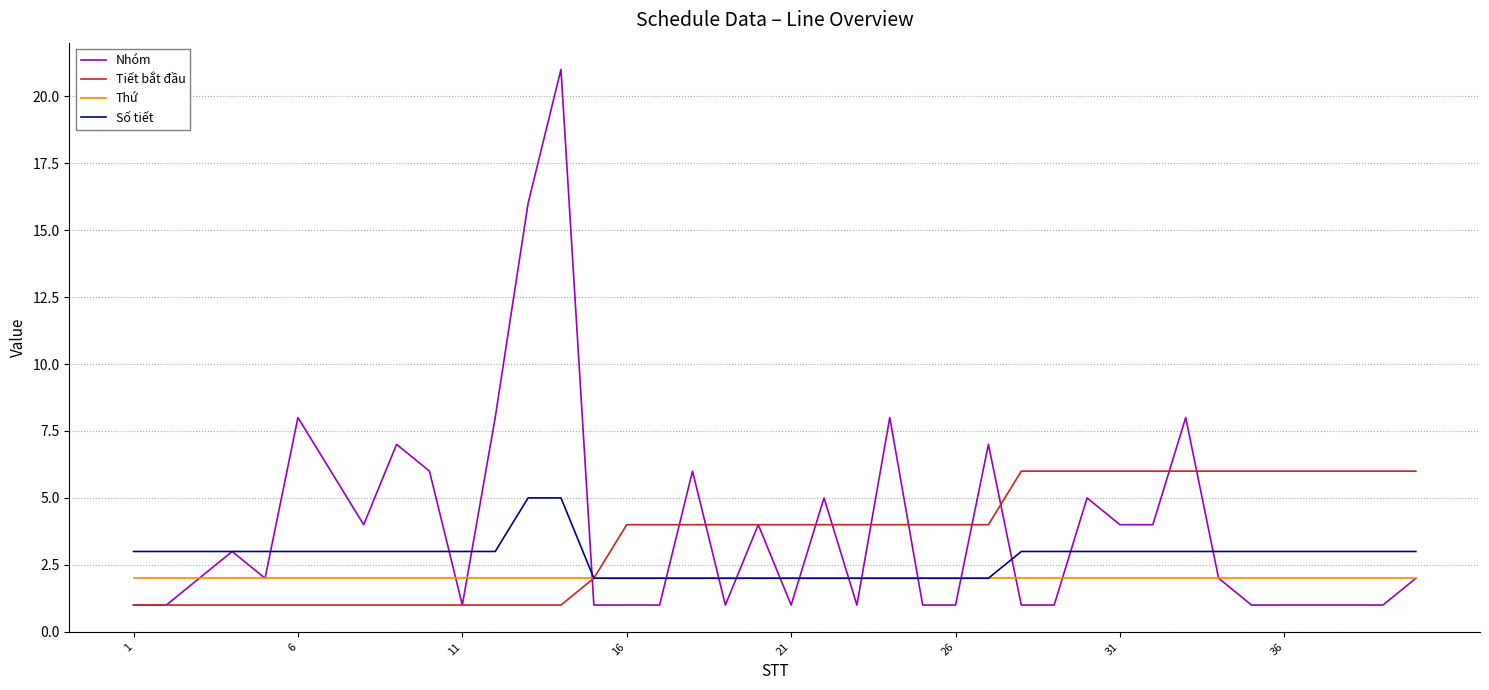

Which series has the largest range (max minus min)?

Nhóm